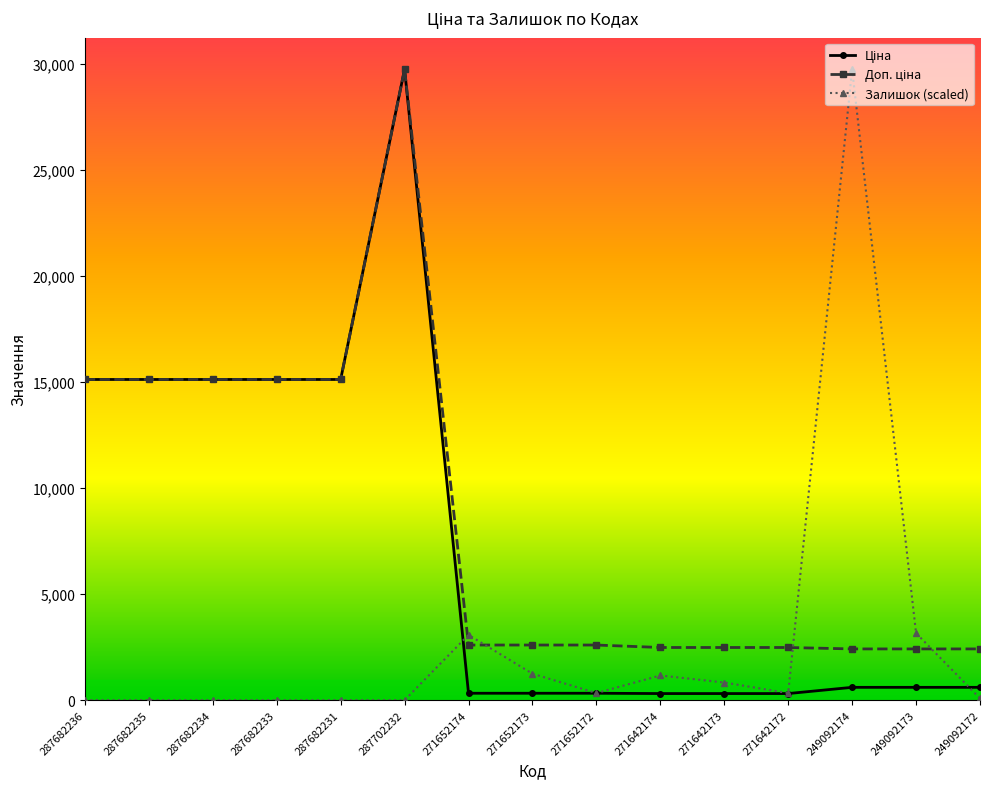

Does the chart have visible grid lines?

No